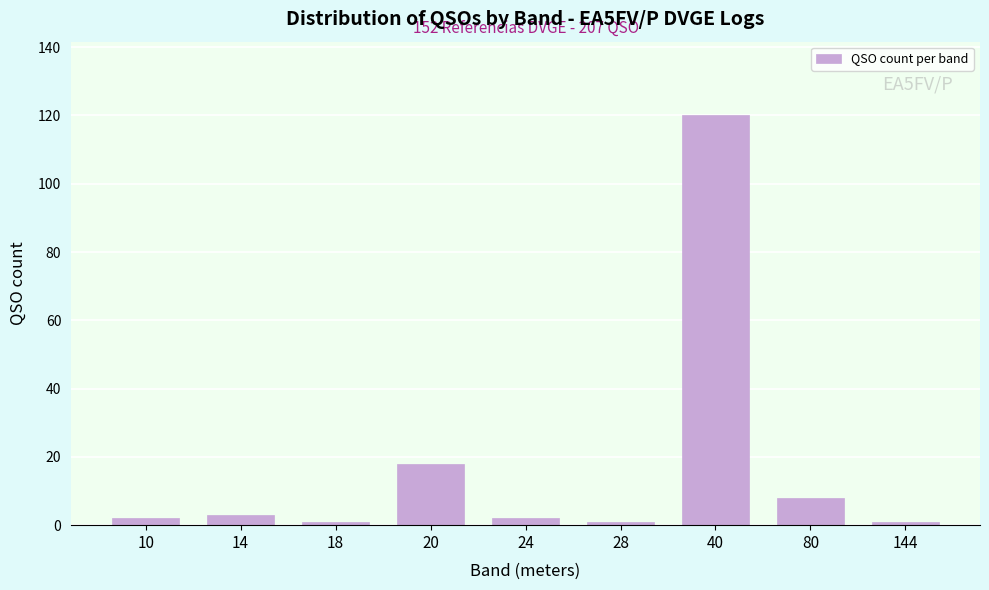

Reading left to right, list all the values displayed in this chart.

2	3	1	18	2	1	120	8	1